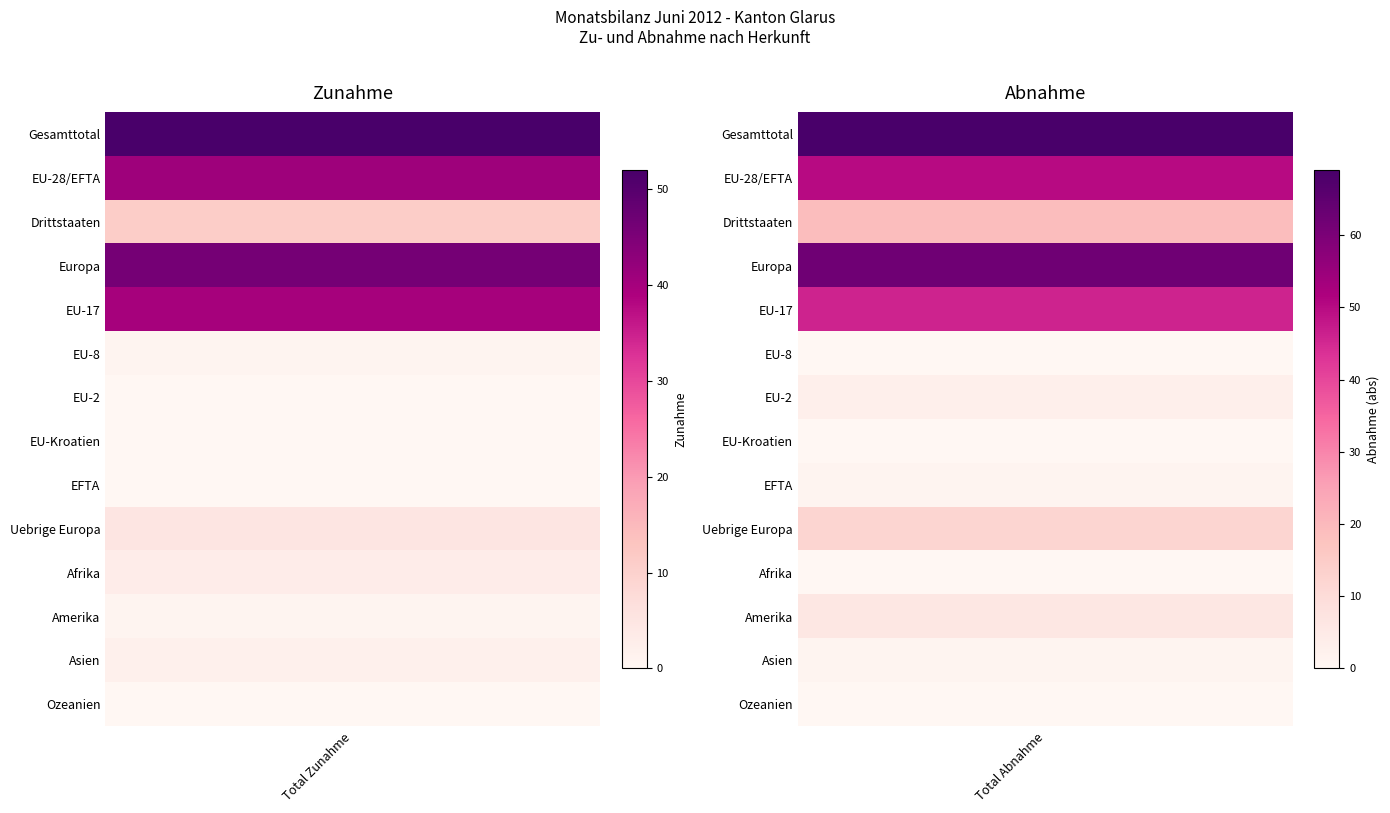

What is the difference between the maximum and minimum values in the Asien series?

3